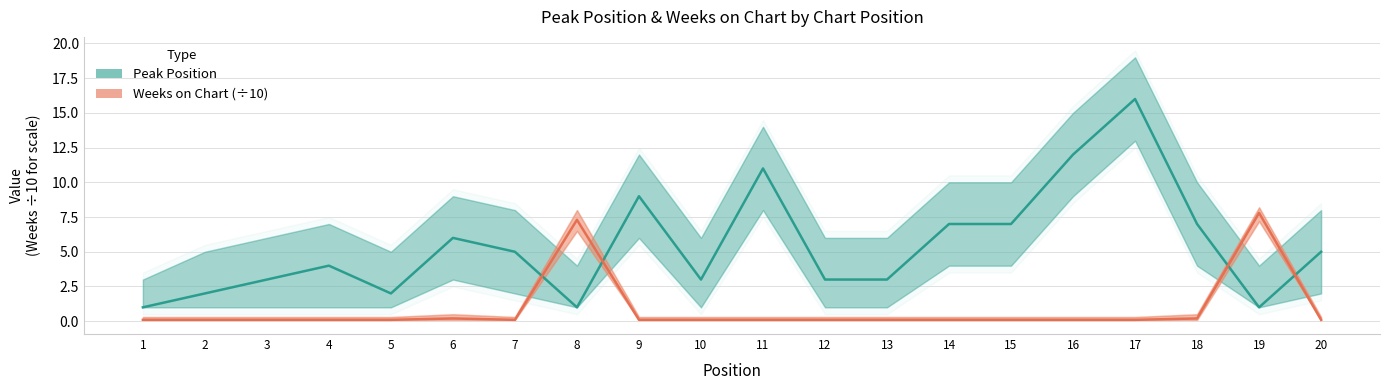

What is the total value across all series at 10?

3.1